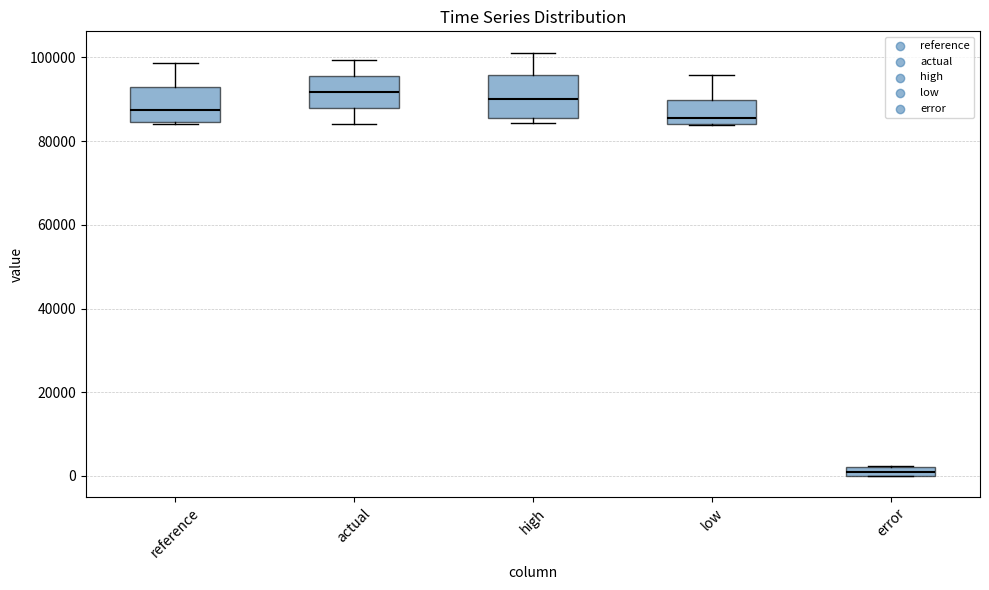

Which box has the lowest median line?

error